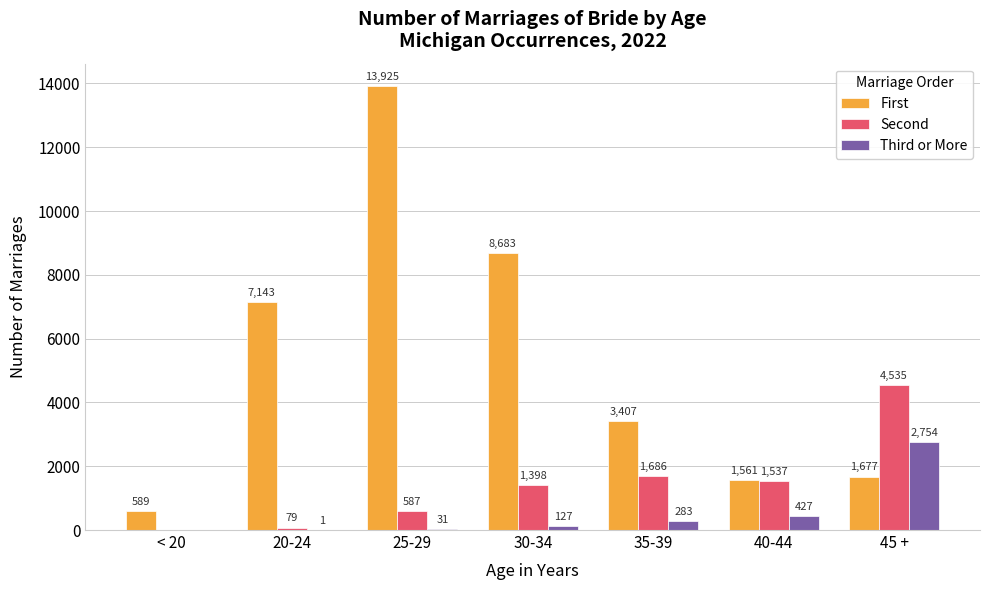

The First series shows 3391 at 30-34. True or false?

False